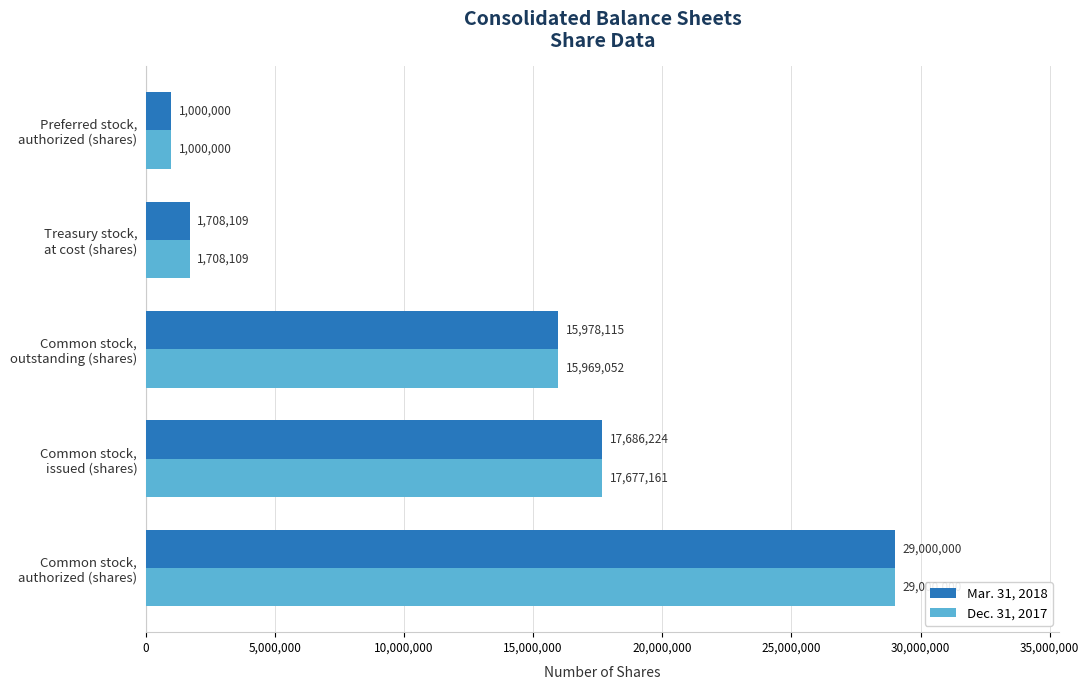

At which label is Dec. 31, 2017 closest to 15000000?

Common stock,
outstanding (shares)